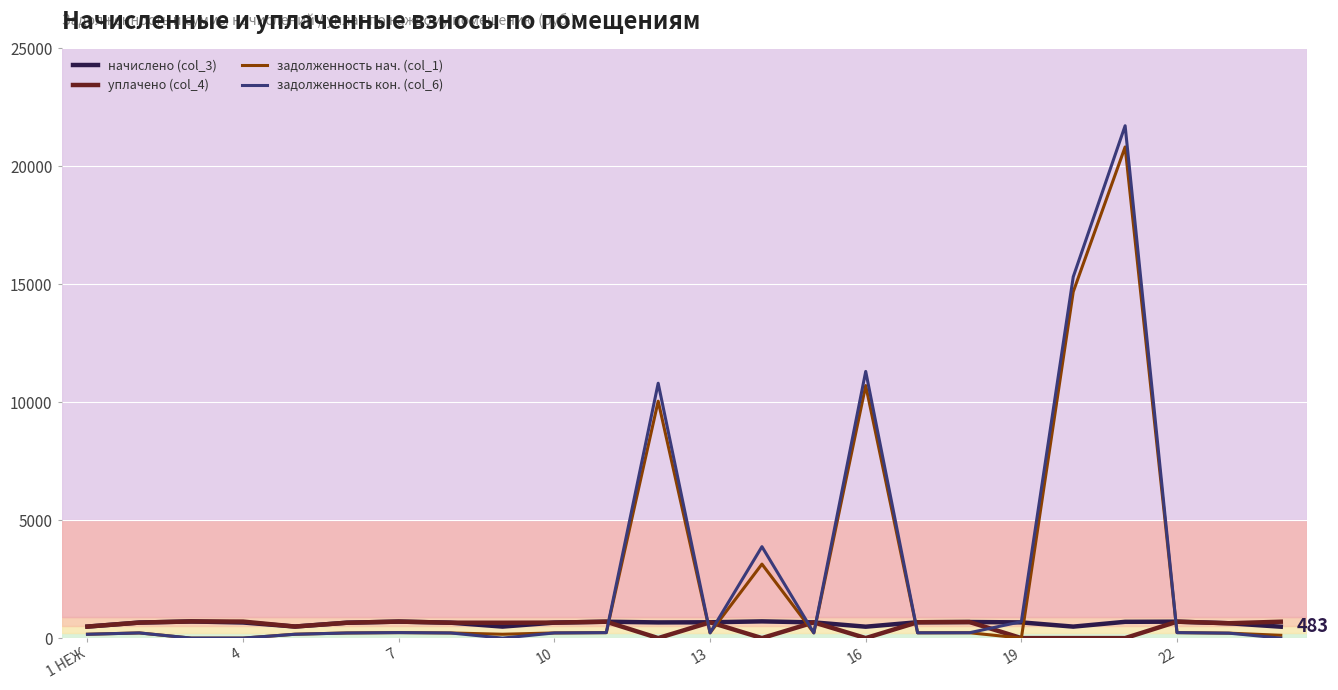

Does the chart display data point markers on the line(s)?

No